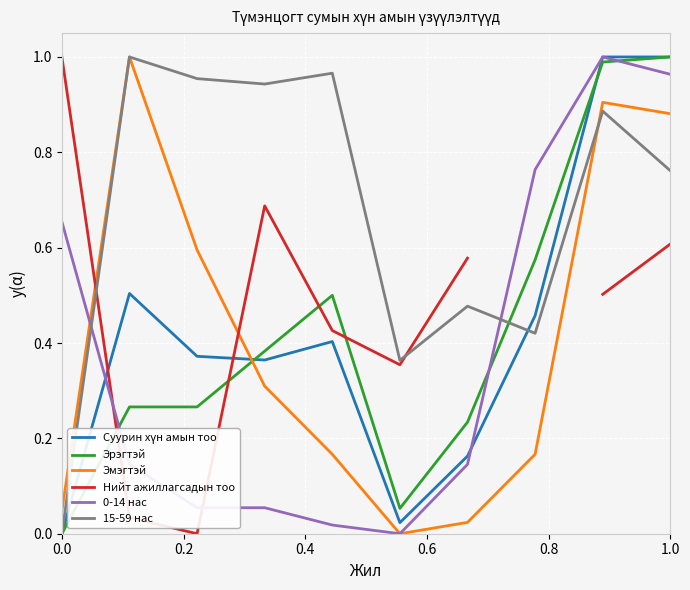

How many intersections are there between Эмэгтэй and Нийт ажиллагсадын тоо?

2